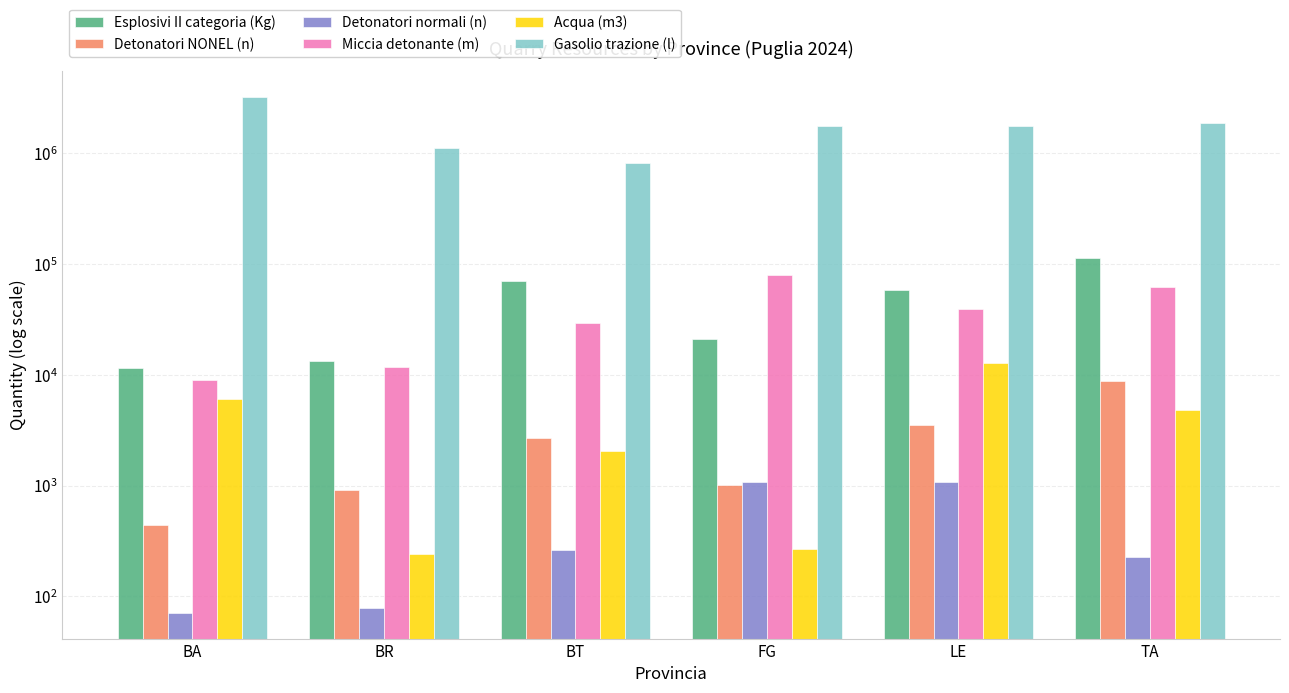

The value of Acqua (m3) at FG is 270.0. True or false?

True